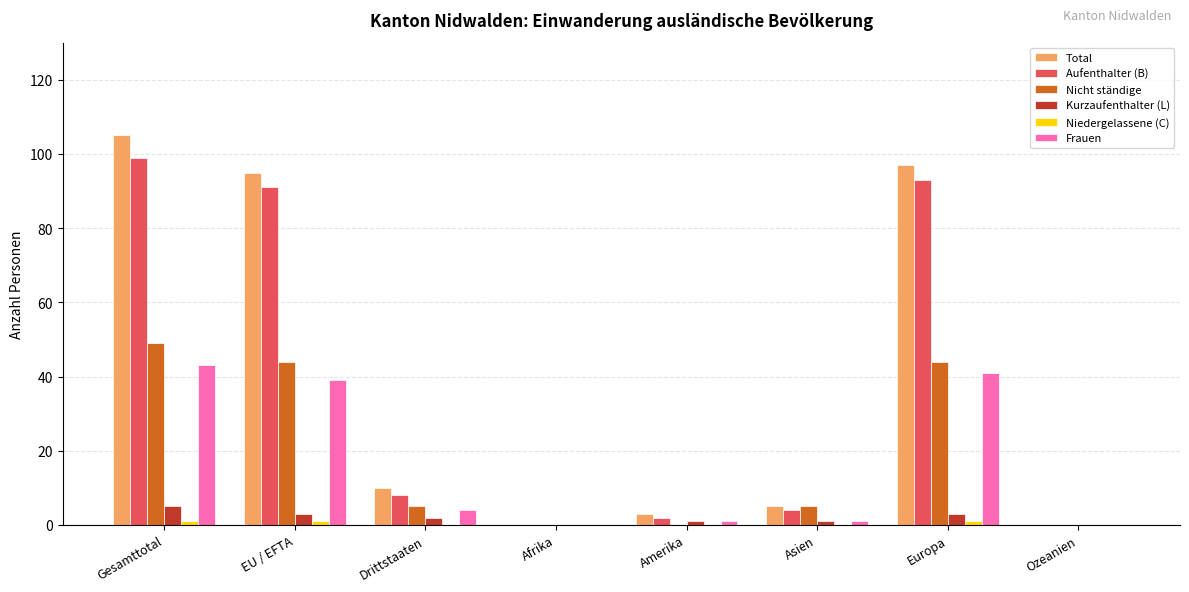

Which series has the largest range (max minus min)?

Total